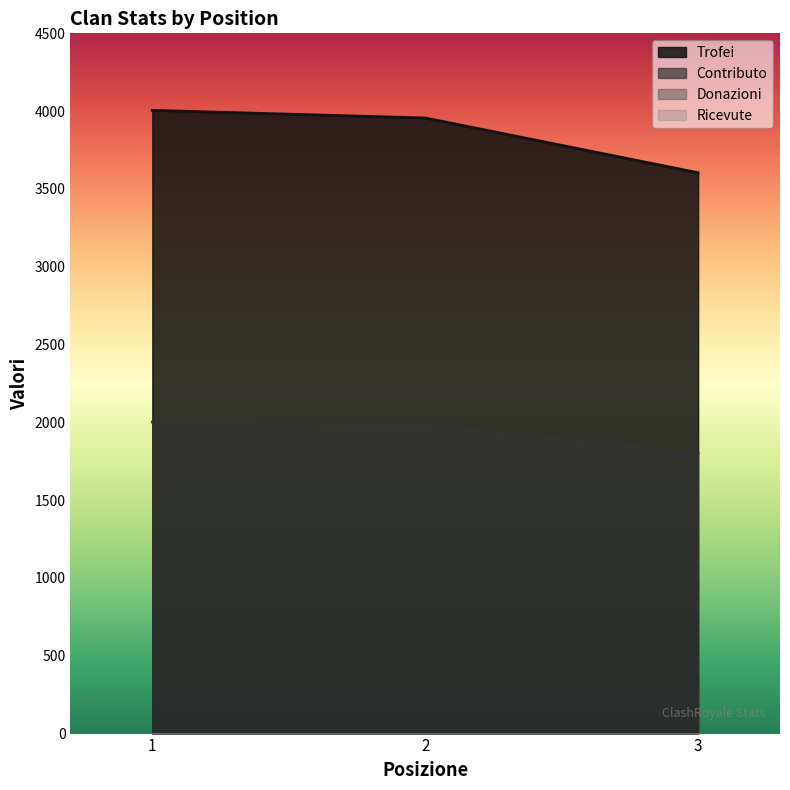

Reading left to right, transcribe all the data shown in this chart.

Trofei: 1=4005	2=3956	3=3604
Contributo: 1=2002	2=1978	3=1802